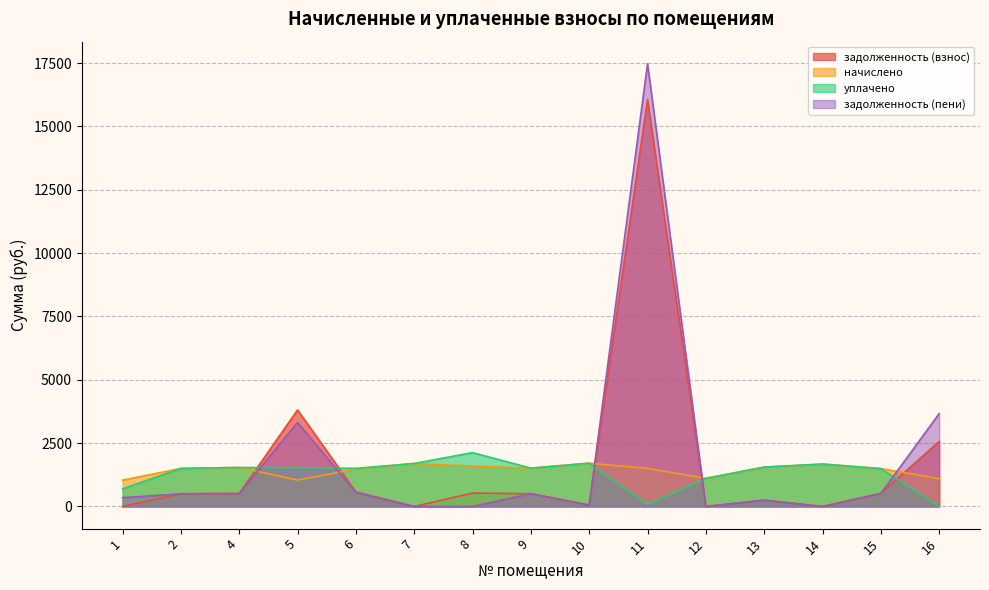

What is the average value of the уплачено series?

1316.4